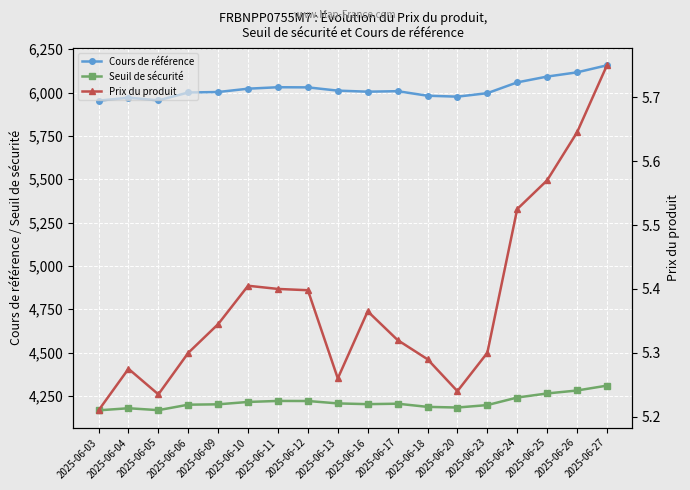

Which has a higher value, 2025-06-04 or 2025-06-16?

2025-06-16